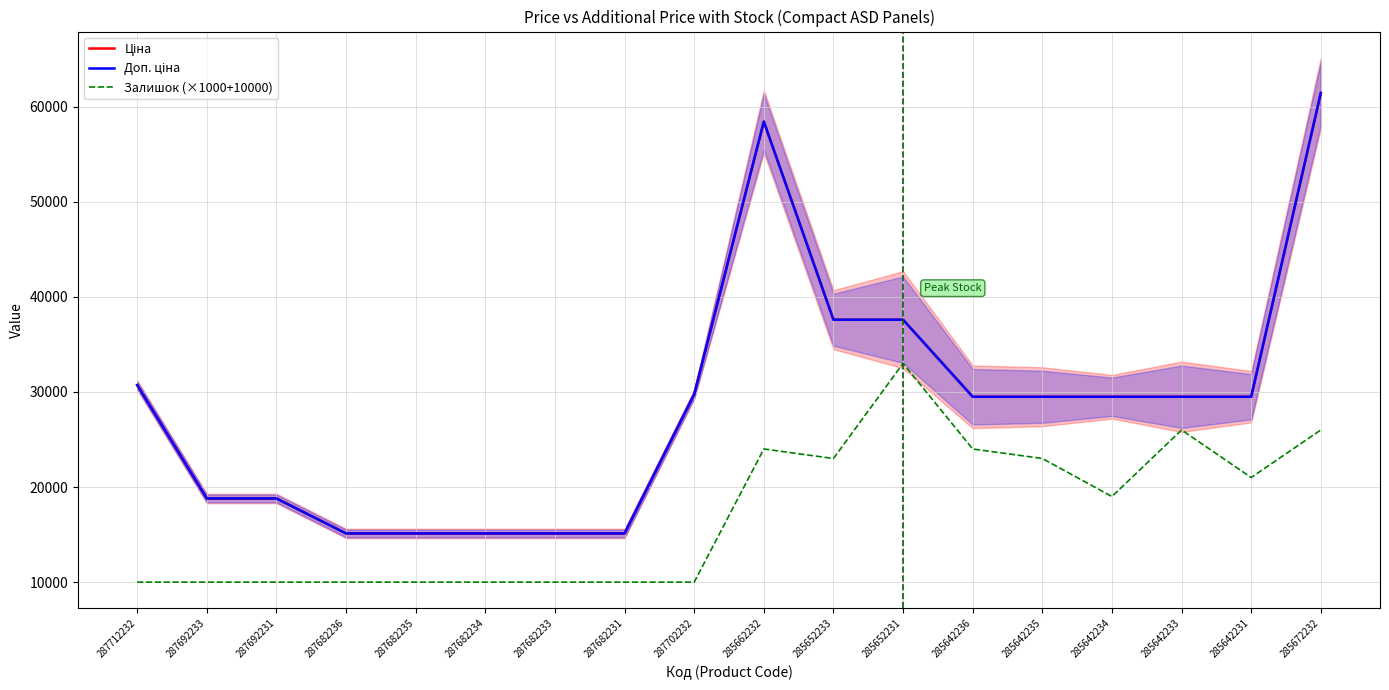

Which has a higher value, 285642234 or 285662232?

285662232